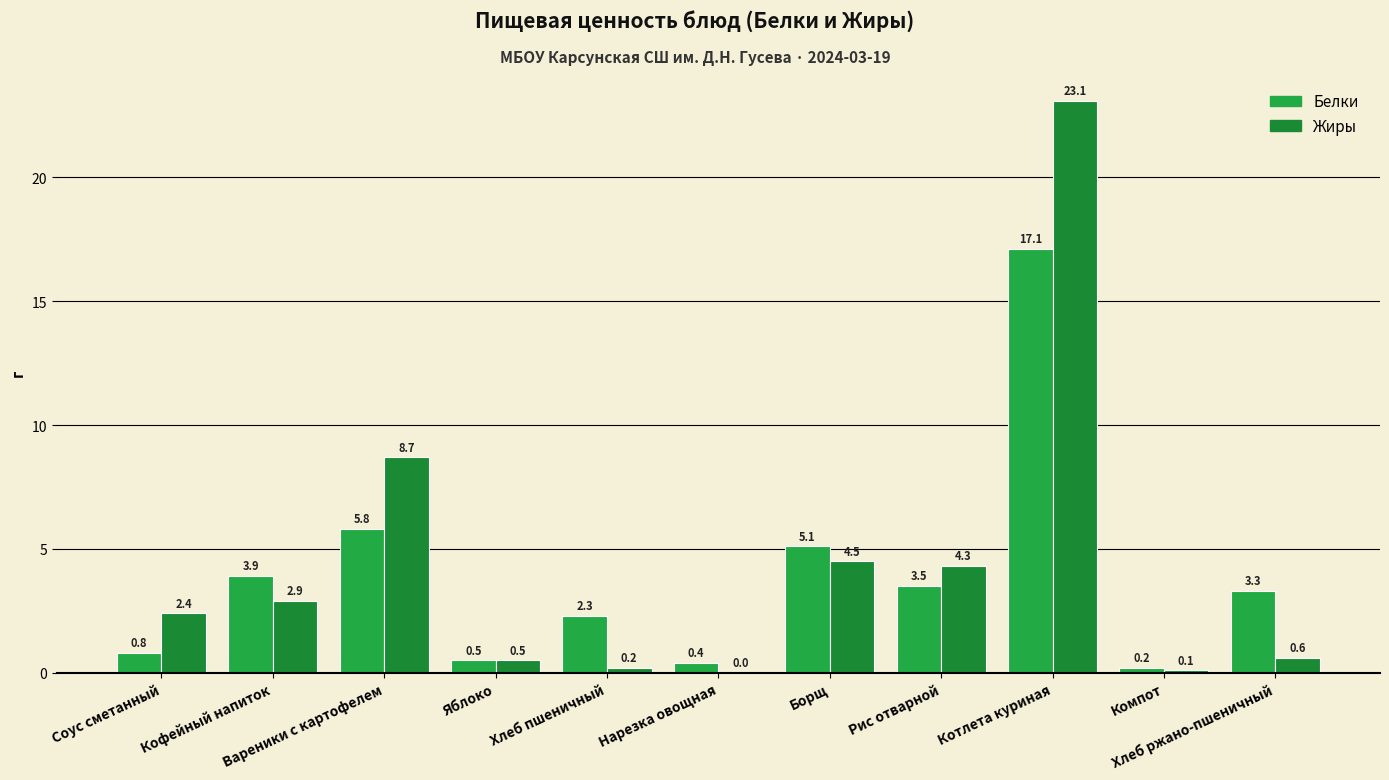

What is the label of the 2nd bar from the right?

Компот